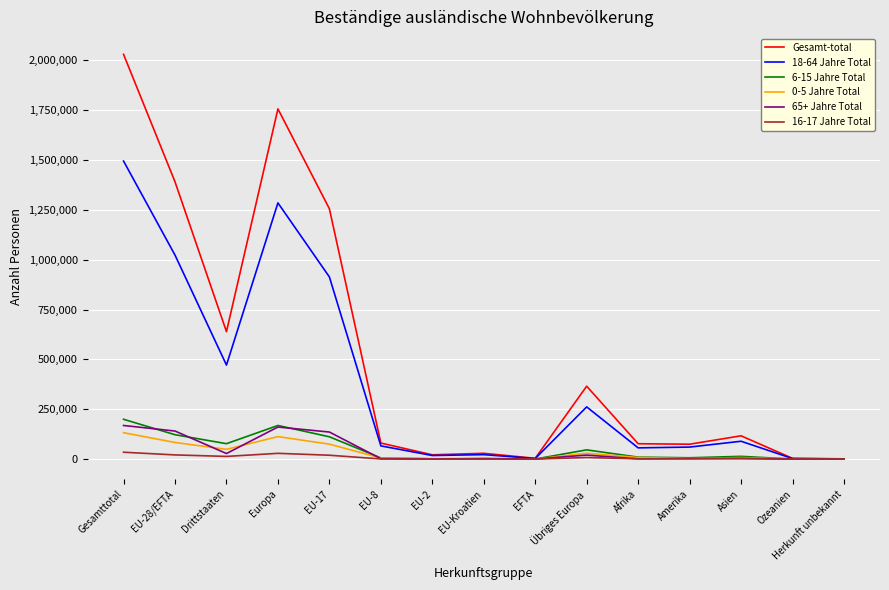

What is the difference between the maximum and minimum values in the 65+ Jahre Total series?

168555